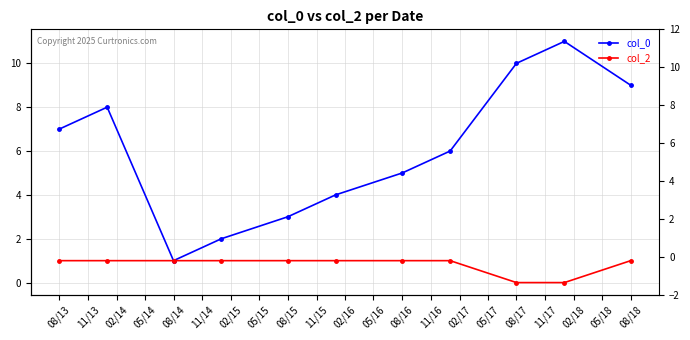

What is the sum of the col_2 values at 11/13 and 02/15?

2